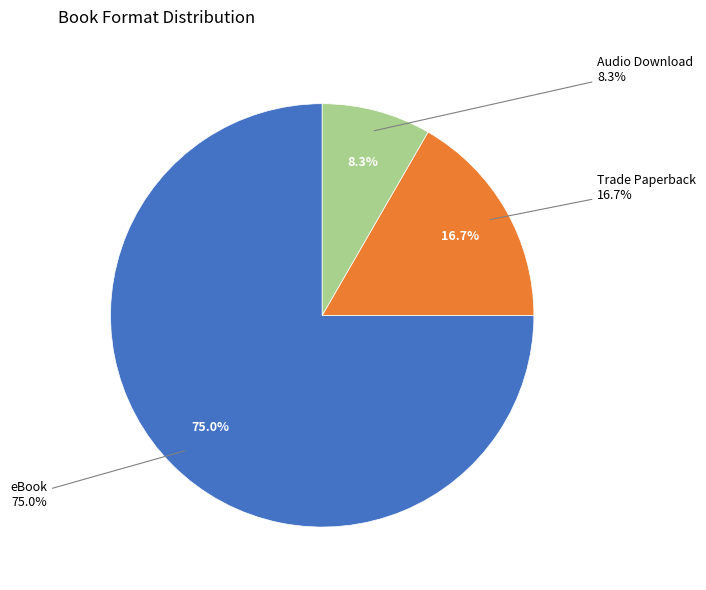

Between Audio Download and eBook, which is larger?

eBook